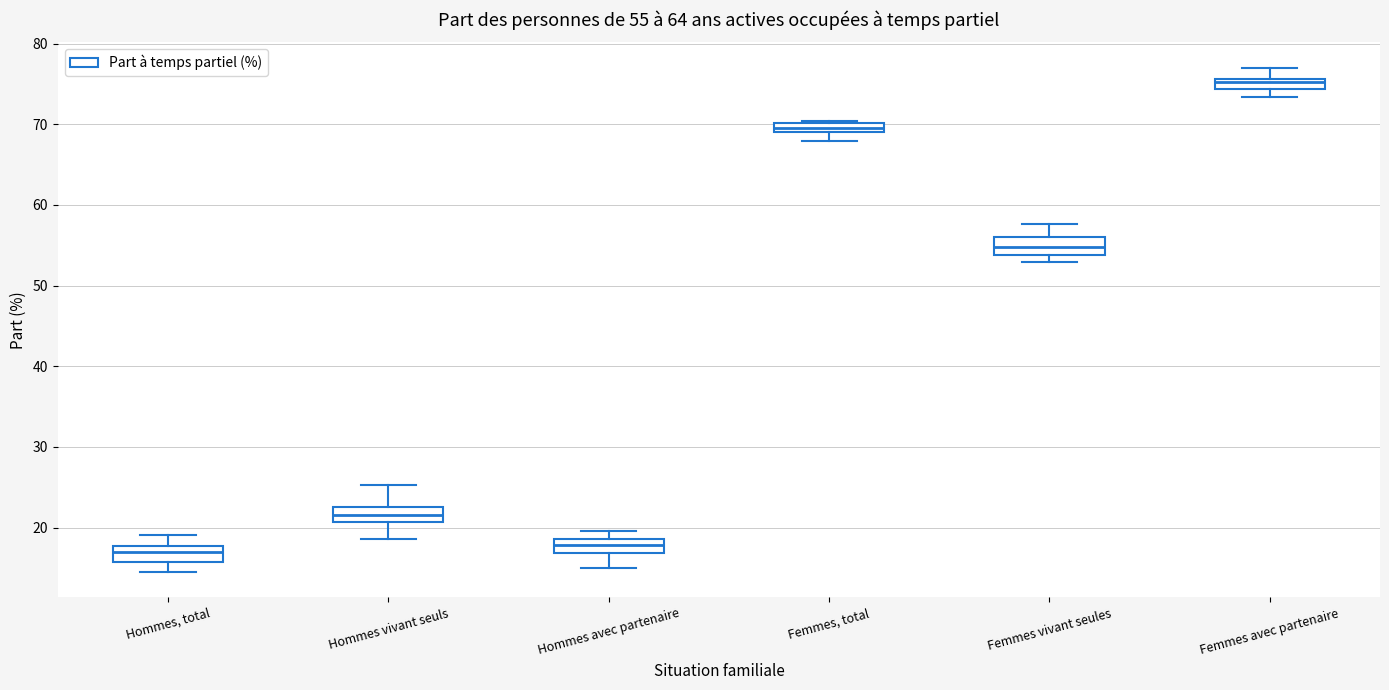

Which box's median line is the highest?

Femmes avec partenaire